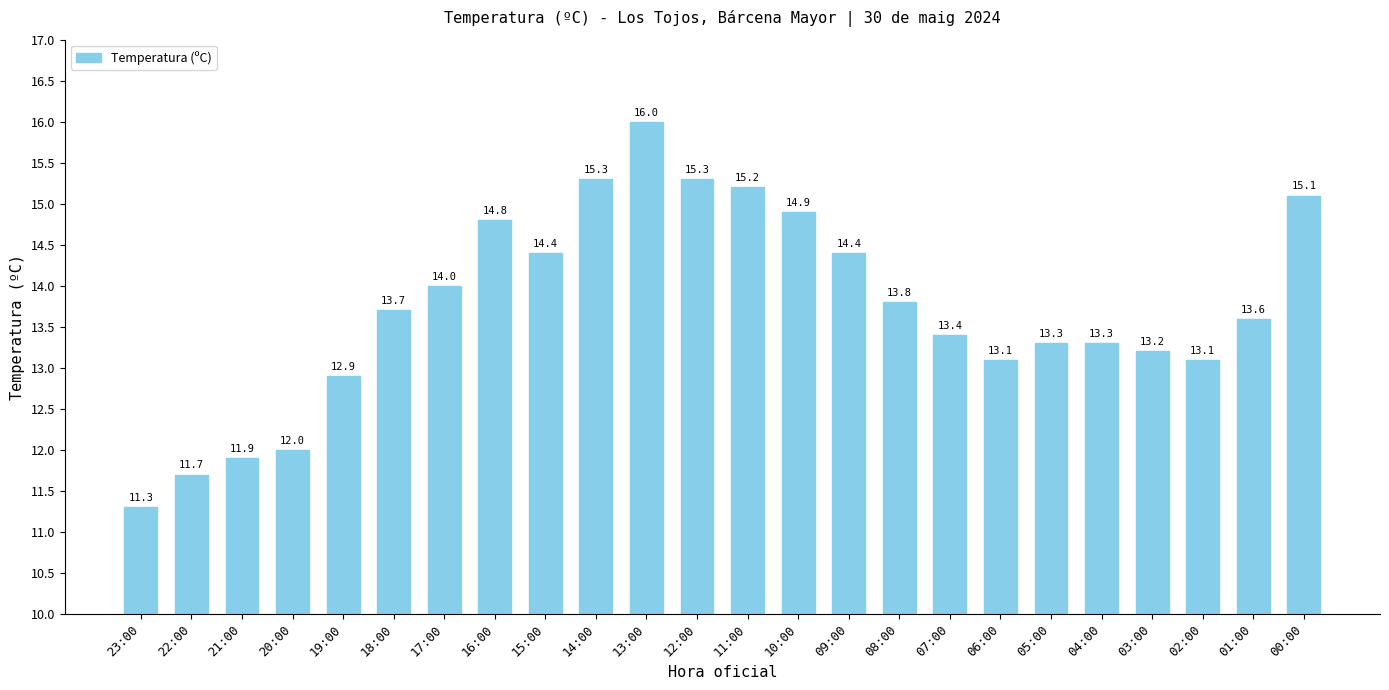

What is the difference between the values at 22:00 and 06:00?

1.4